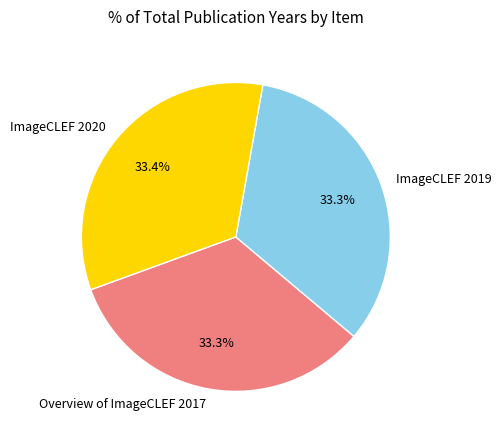

How many slices are in this pie chart?

3